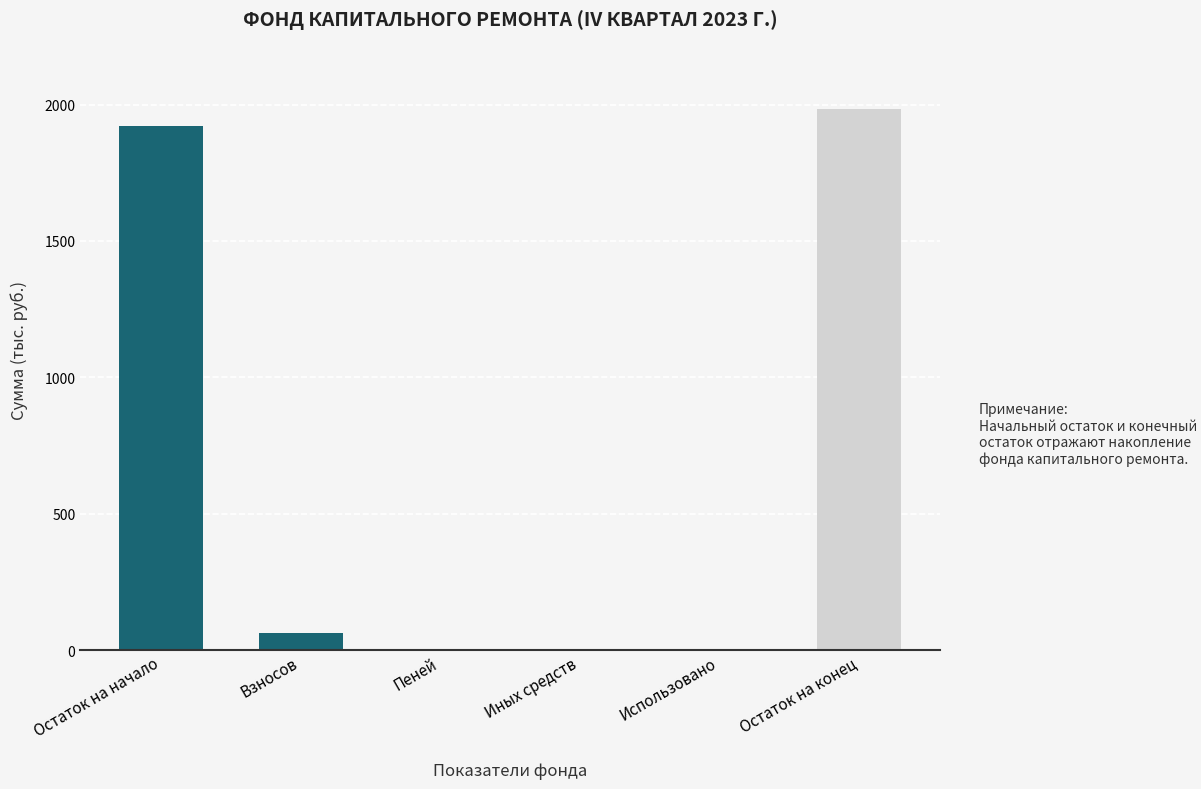

Which category has the highest value across all series?

Остаток на конец